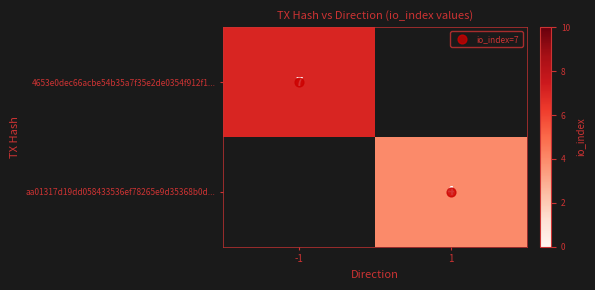

At which category does the chart reach its minimum across all series?

1